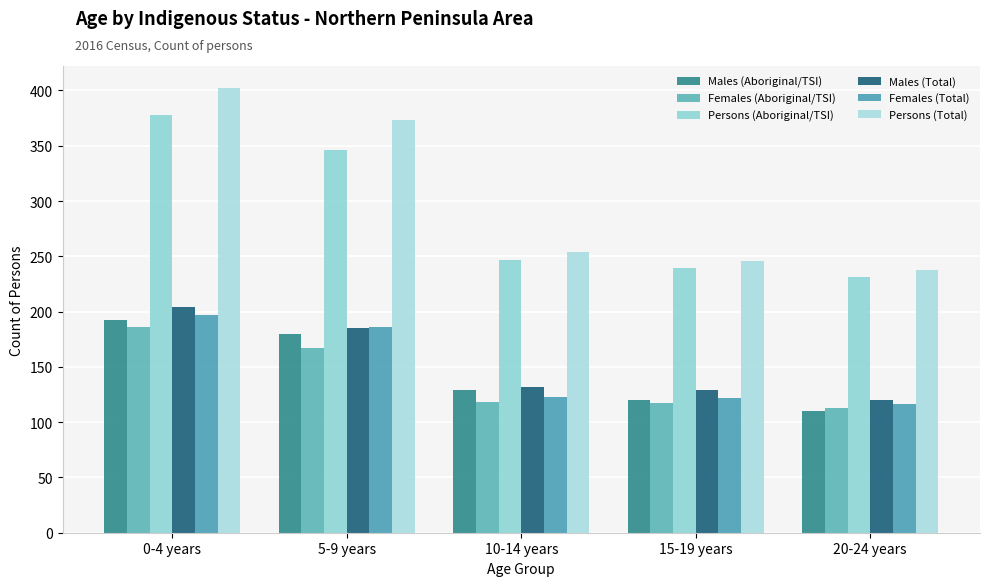

What is the value of the Females (Total) bar at the 3rd from the left?

123